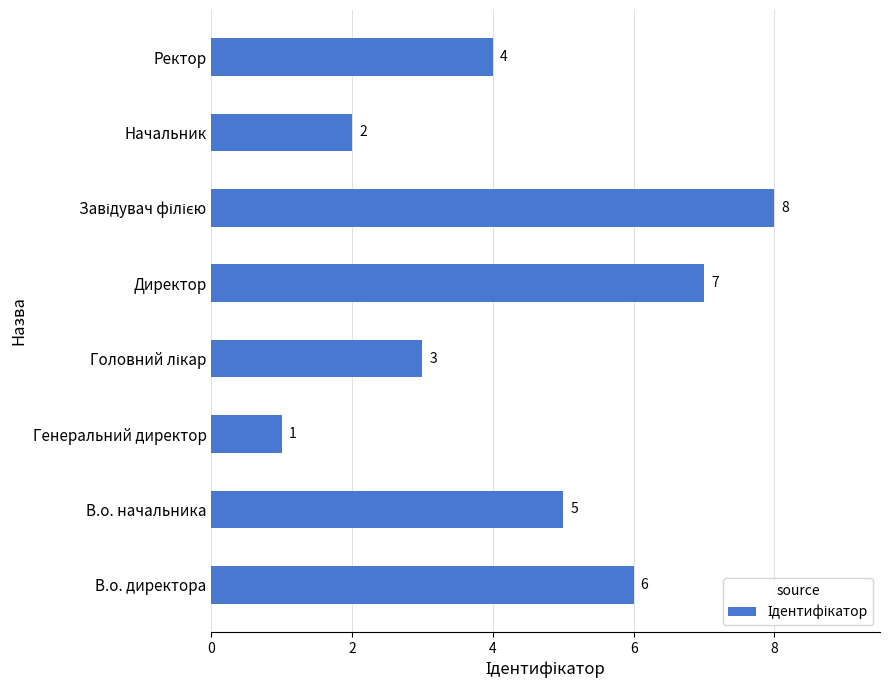

What is the ratio of the value at Ректор to the value at Генеральний директор?

4.0